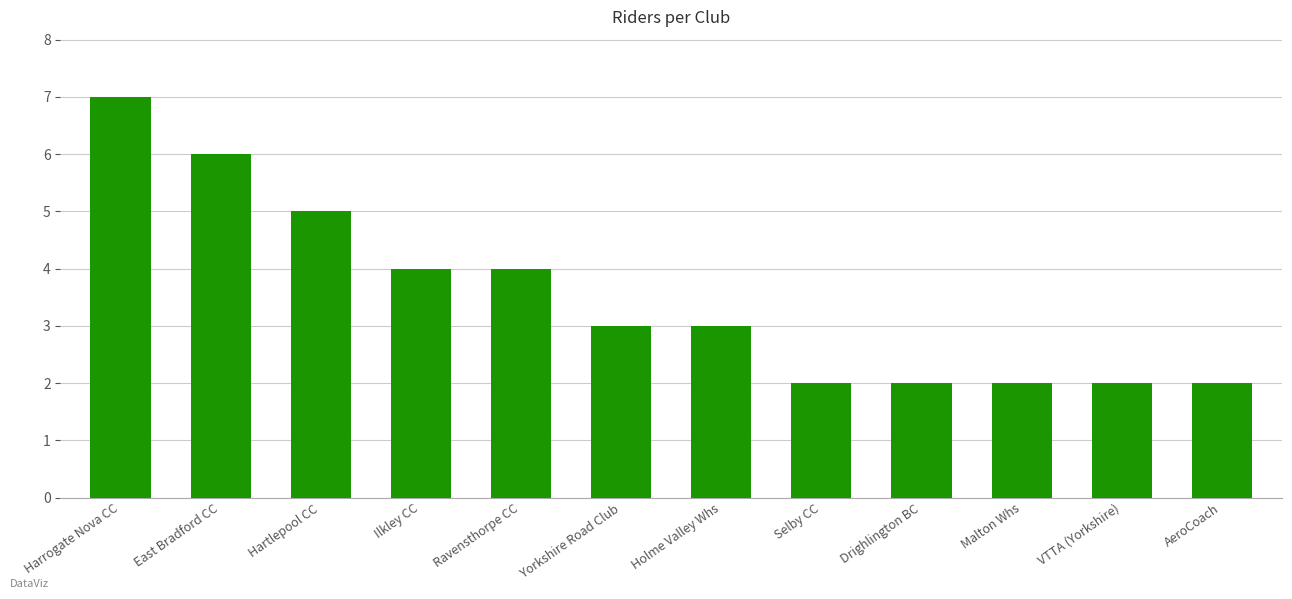

True or false: the data shows 1 at VTTA (Yorkshire).

False